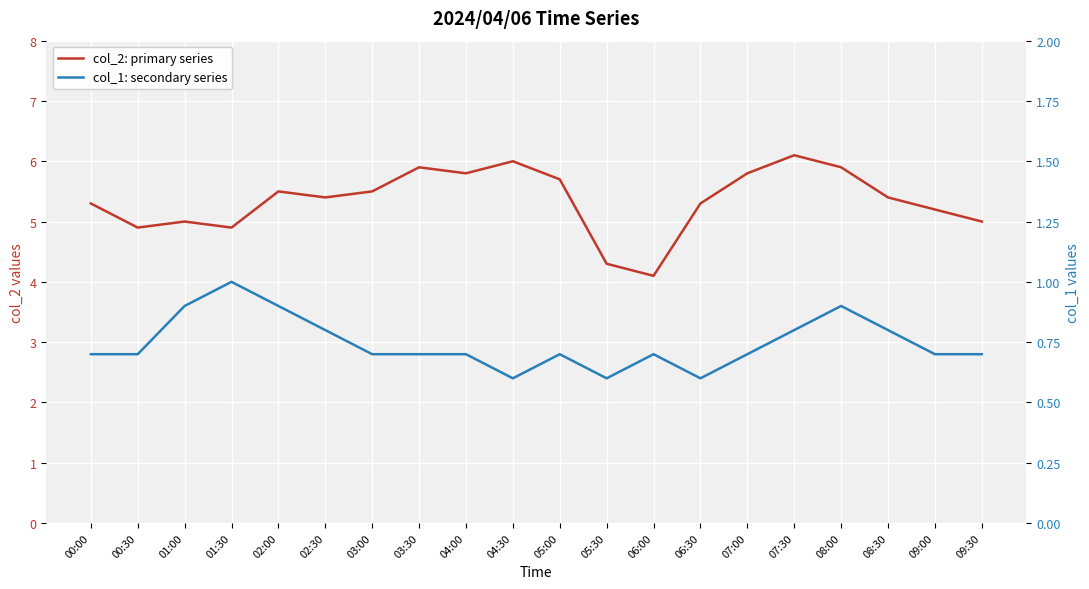

What is the label of the 9th point from the right?

05:30